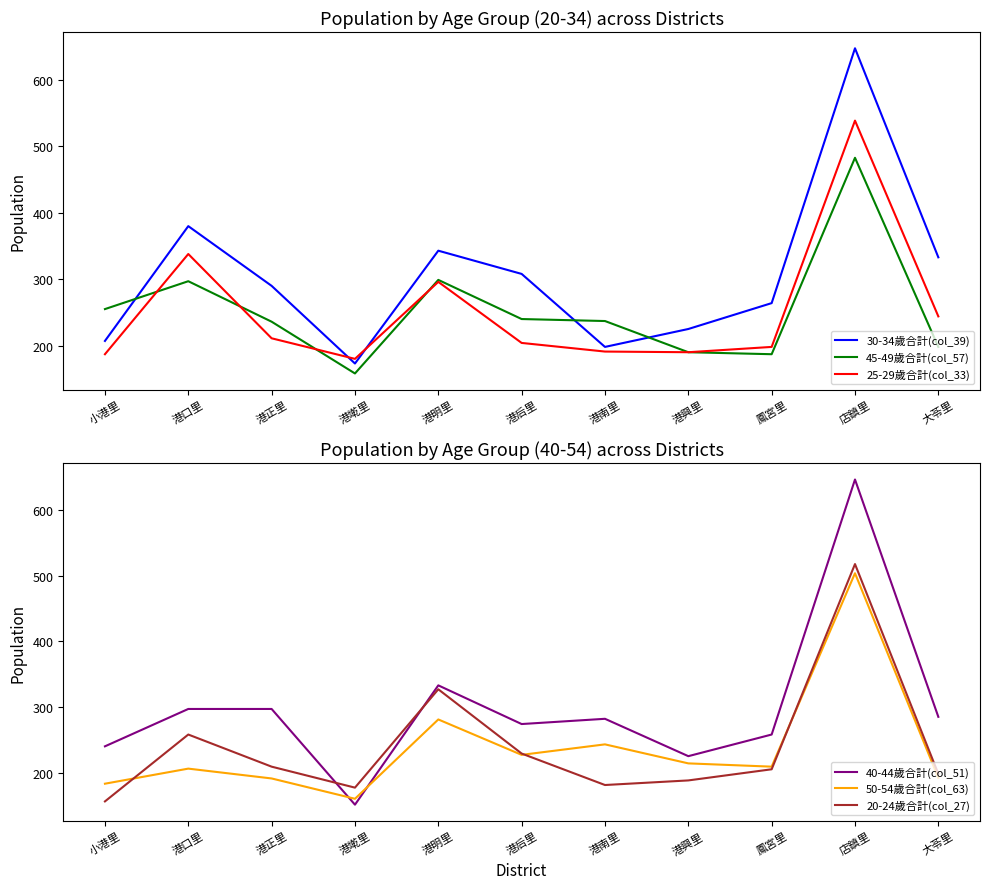

Is it true that 50-54歲合計(col_63) equals 66 at 大苓里?

False